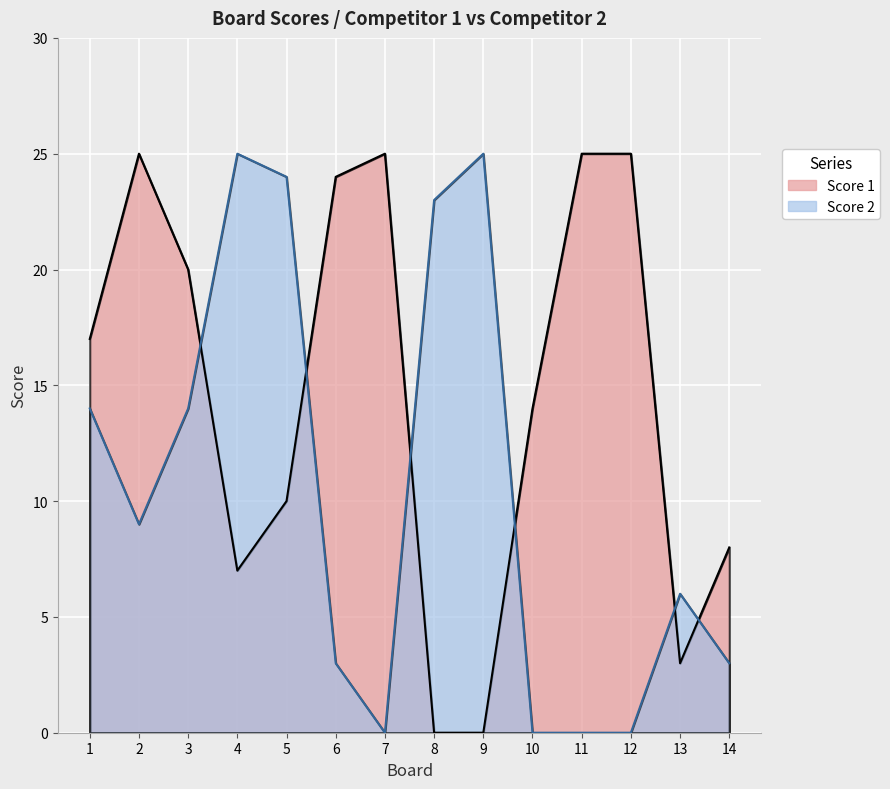

List the series in order of their peak value, lowest first.

Score 1, Score 2